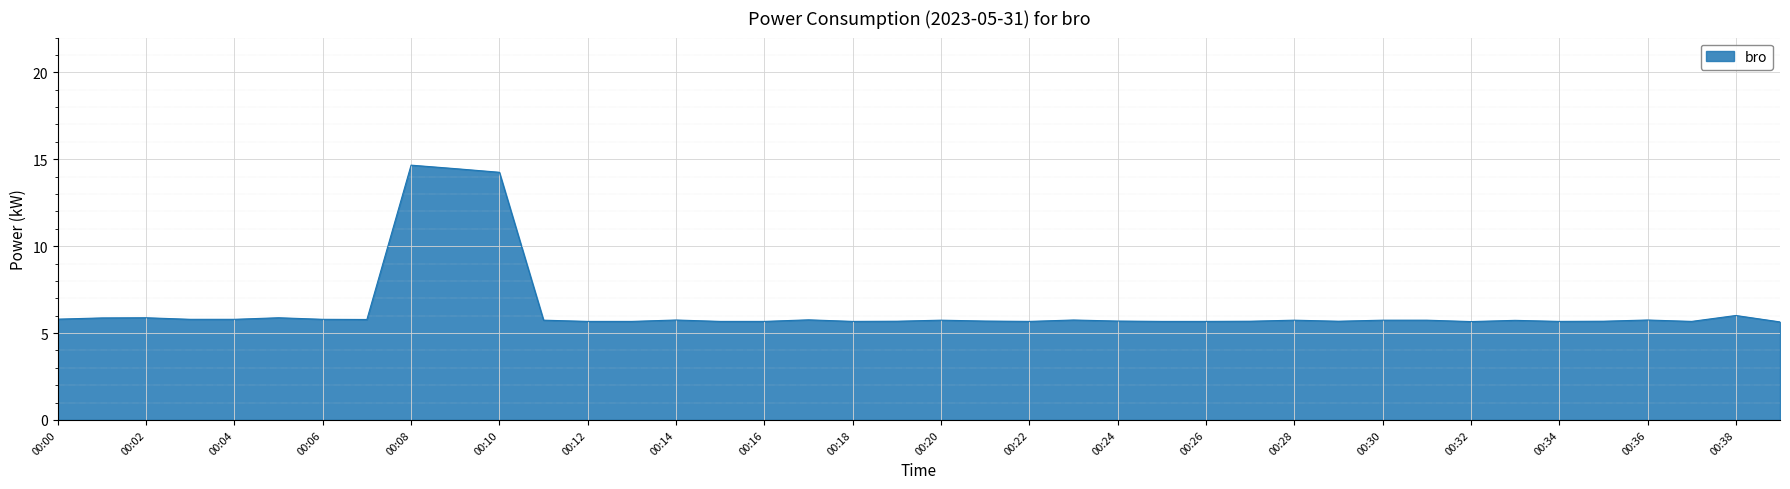

What is the minimum value shown in the chart?

5.6